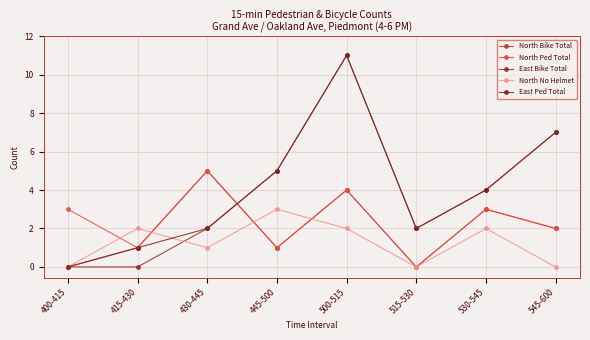

Does the chart have visible grid lines?

Yes